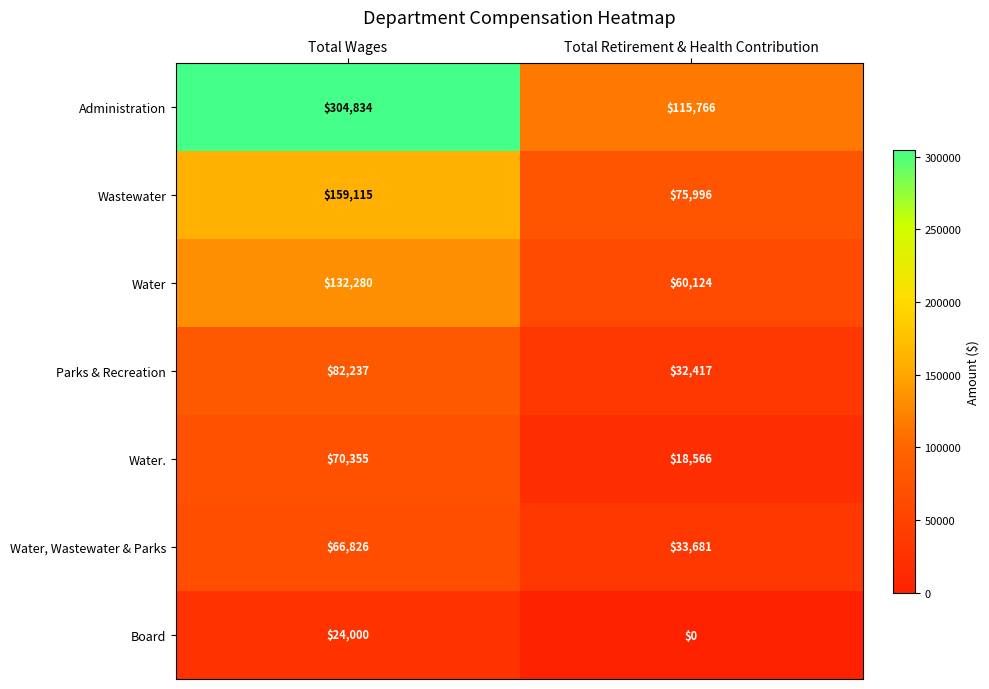

Which series has the largest total across all categories?

Administration